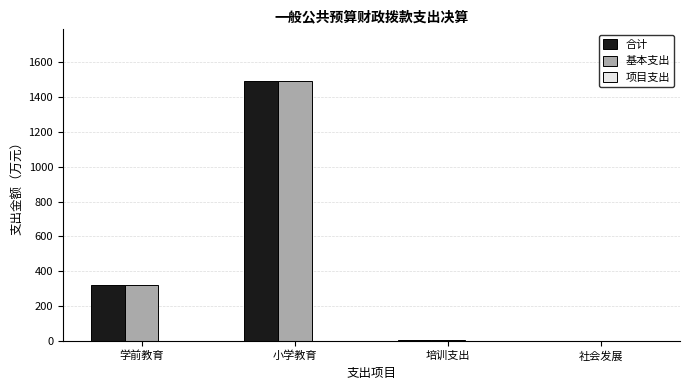

Where is 合计 nearest to the value 745?

学前教育